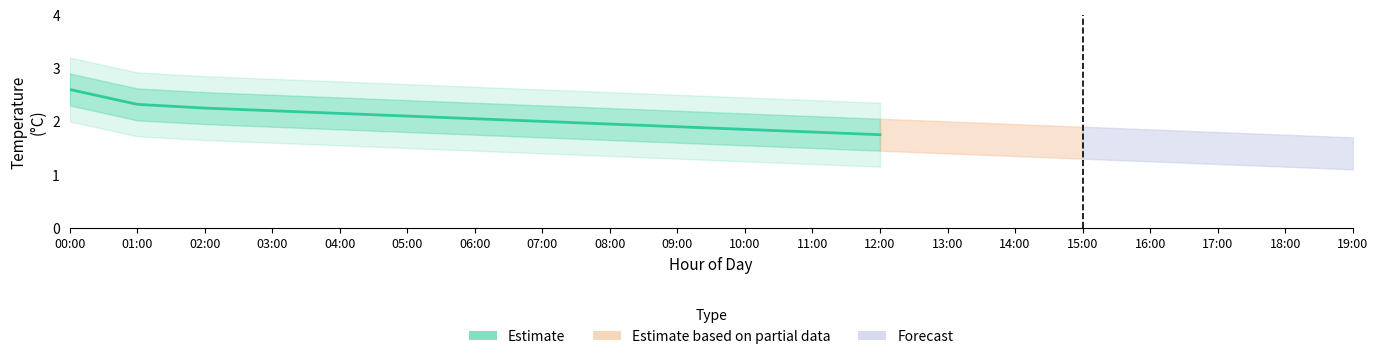

What is the value of the 7th point from the left?

2.0